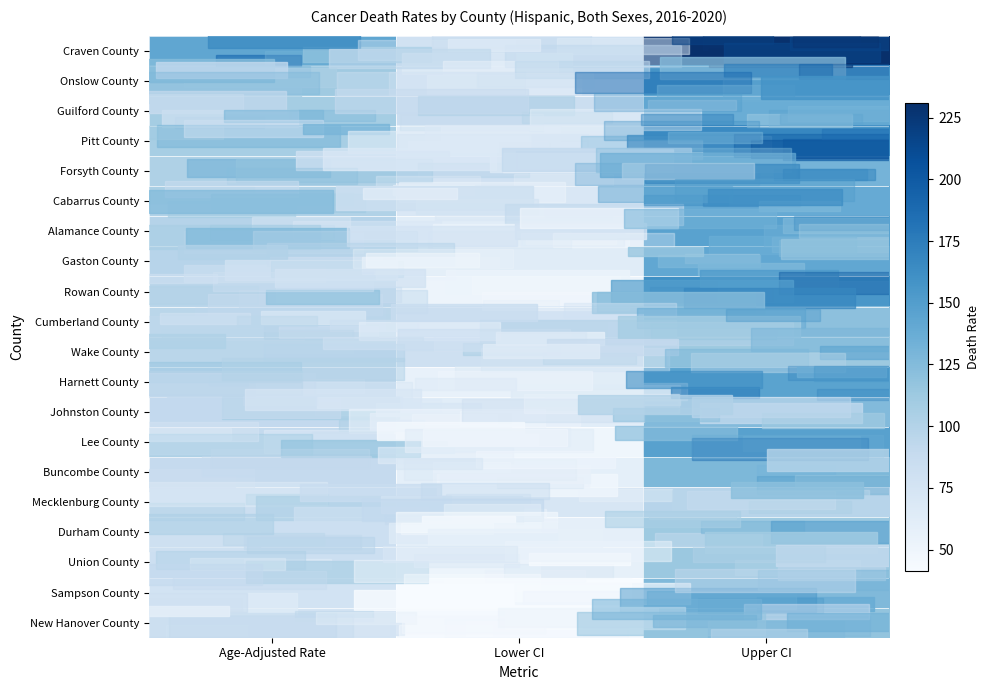

Count the number of data series in this chart.

20